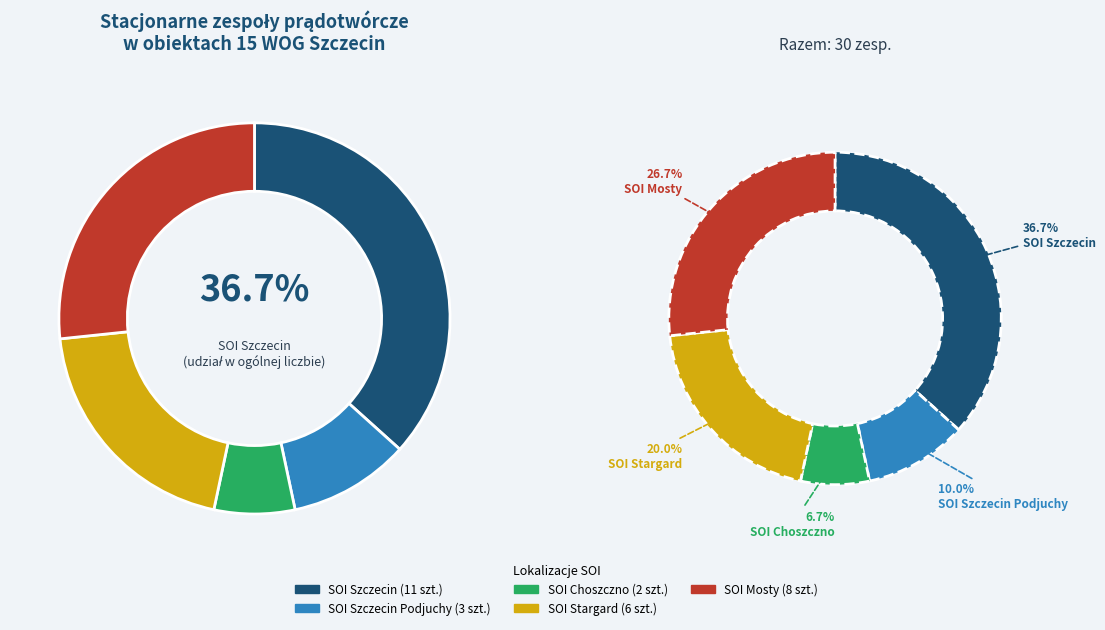

Which category has the biggest portion of the pie?

SOI Szczecin